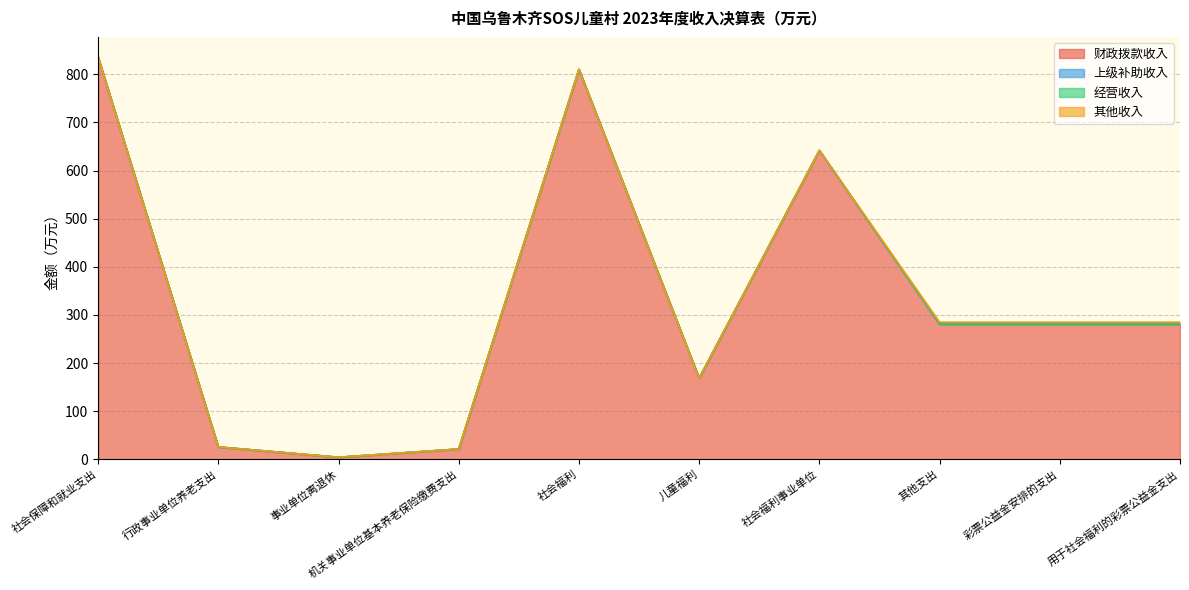

True or false: 财政拨款收入 and 其他收入 intersect in this chart.

False